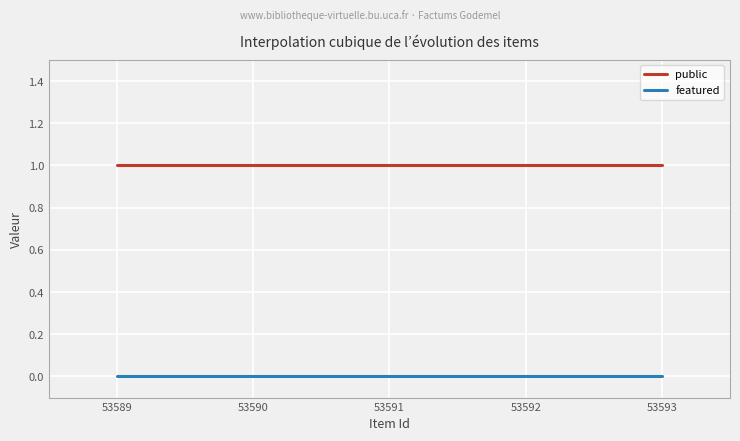

At 53589, list the series in order from largest to smallest.

public, featured